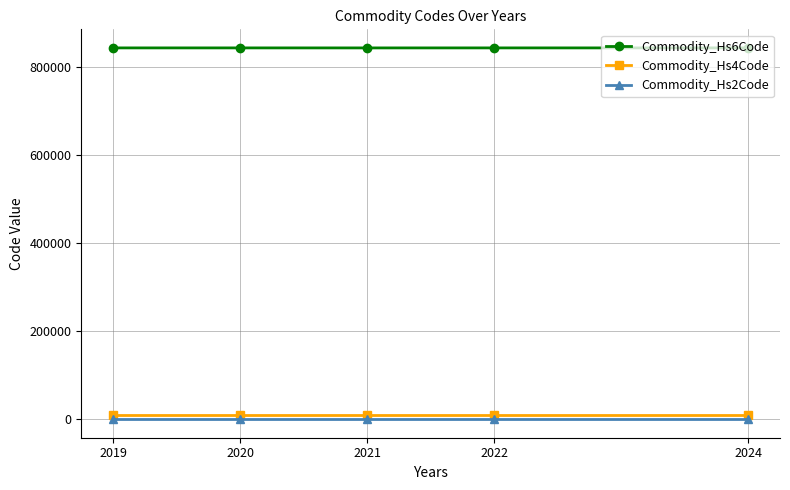

Does the chart have visible grid lines?

Yes